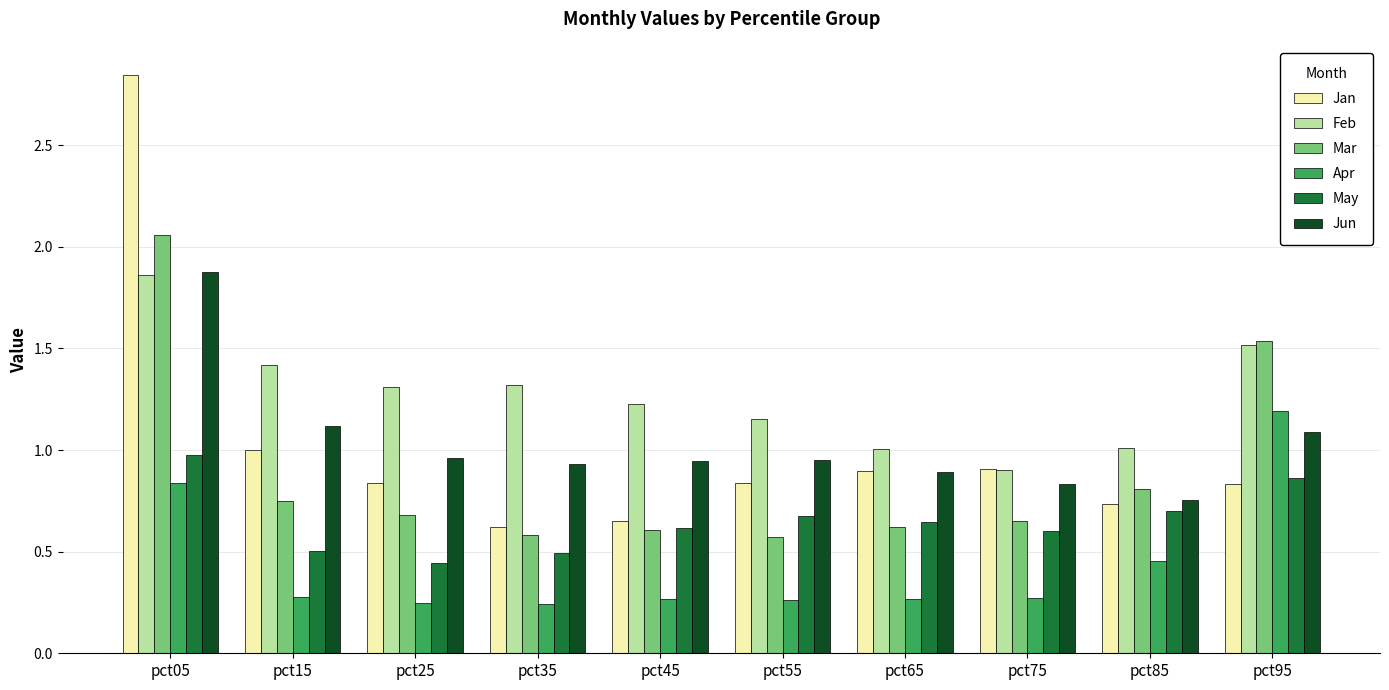

What is the average value of the Feb series?

1.3